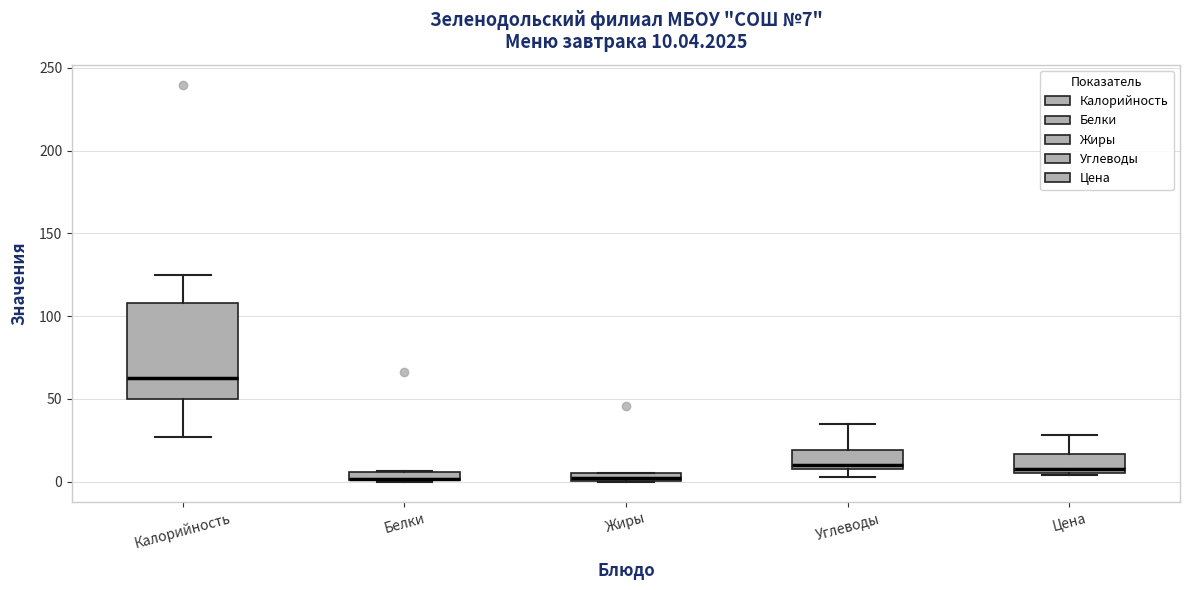

Which box is the tallest, from its lower edge to its upper edge?

Калорийность